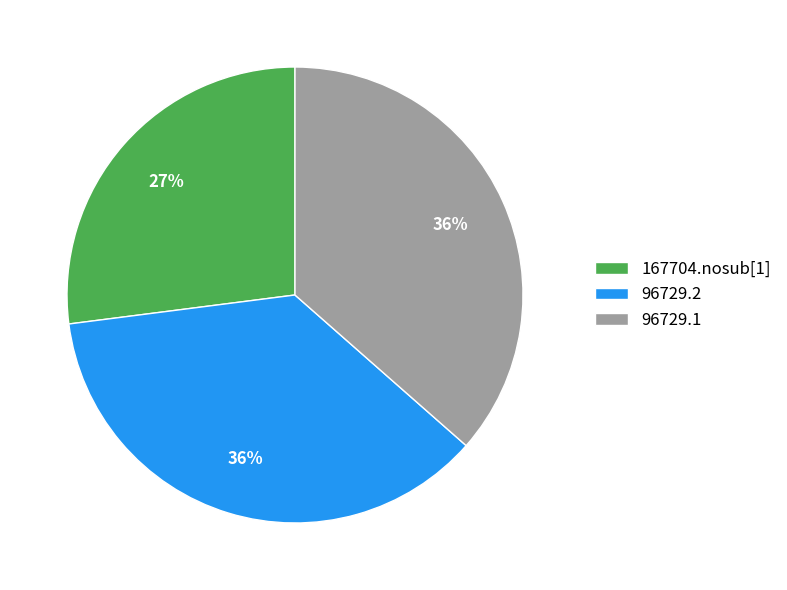

Is it true that 96729.2 is 31% of the pie?

False